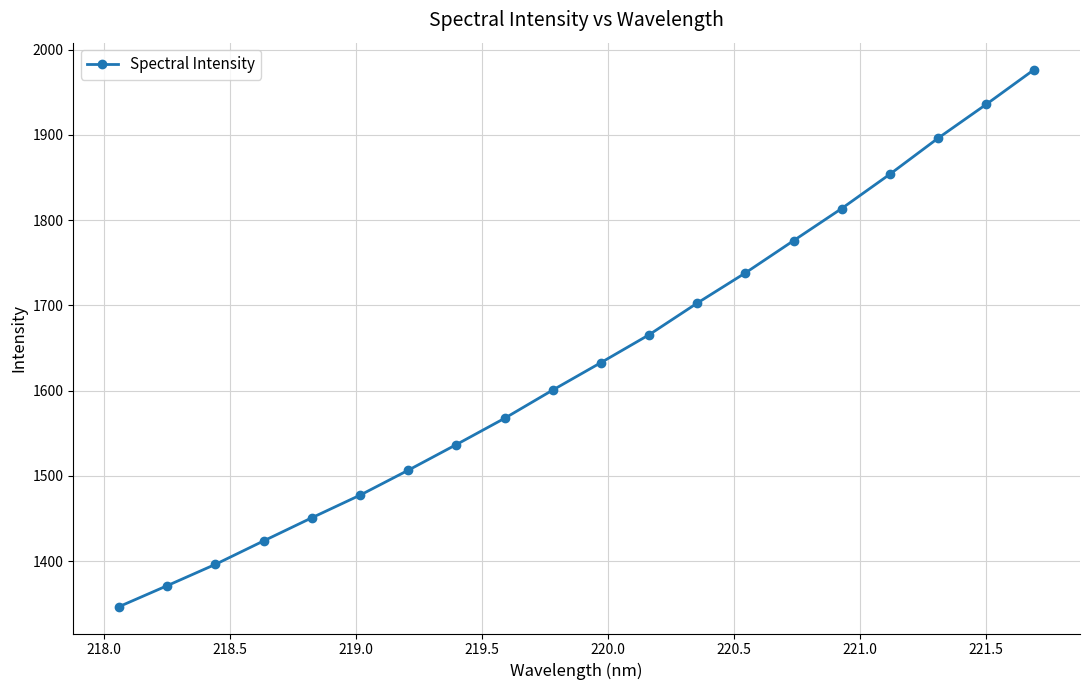

What is the value of the 5th point from the left?

1450.8